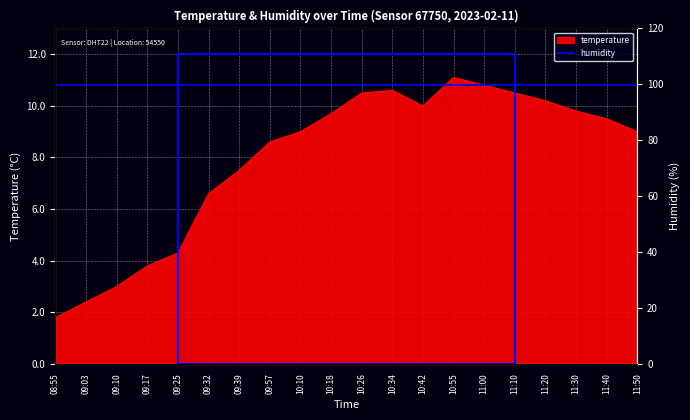

Which has a higher value, 09:10 or 09:25?

09:25